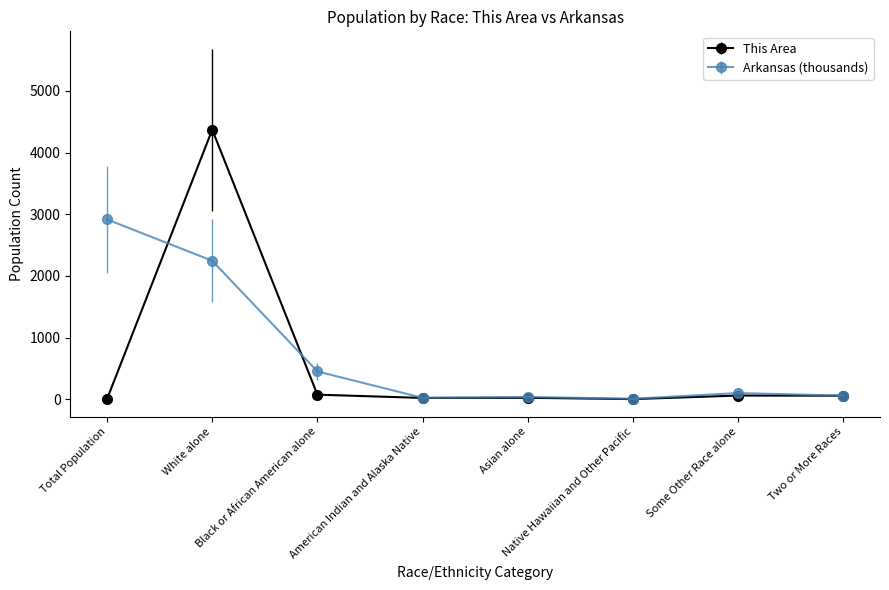

What is the maximum value for This Area?

4372.0